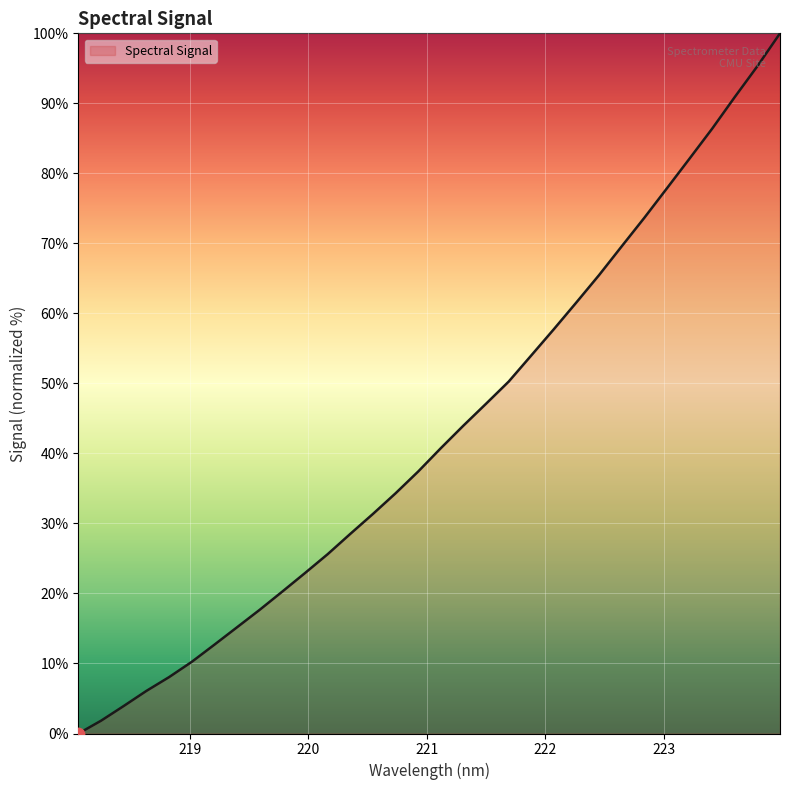

What is the greatest value displayed?

100.0